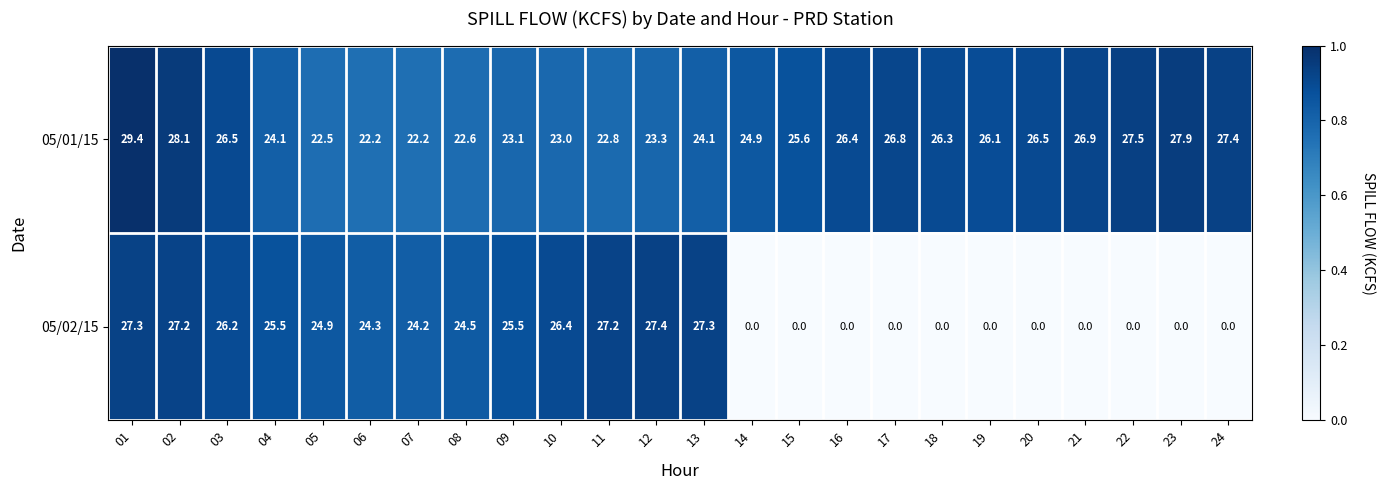

What is the sum of all 05/02/15 values?

337.9